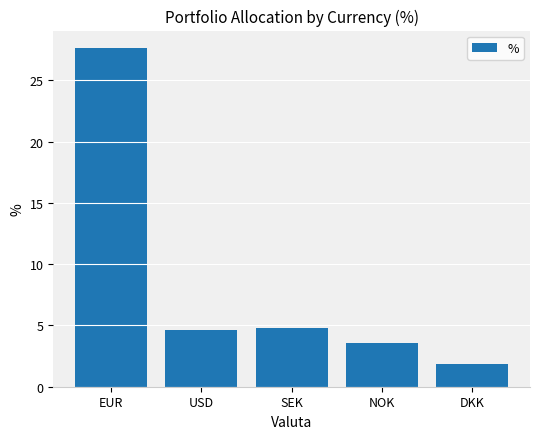

Reading left to right, list all the values displayed in this chart.

27.7	4.6	4.8	3.6	1.9